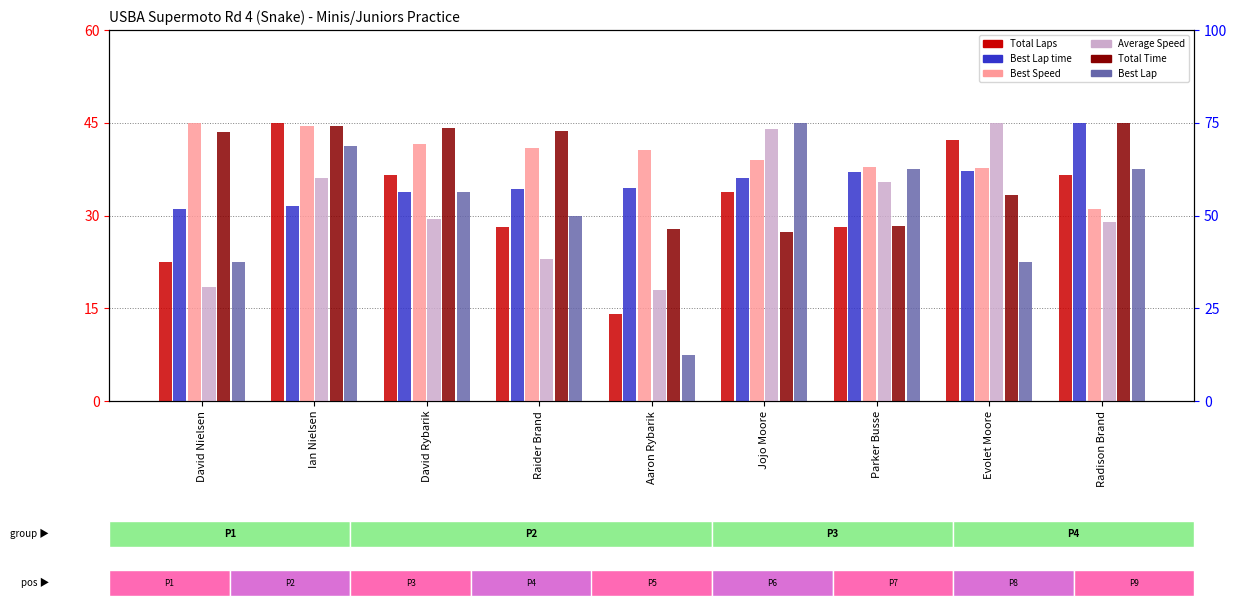

Which series has the largest range (max minus min)?

Best Lap